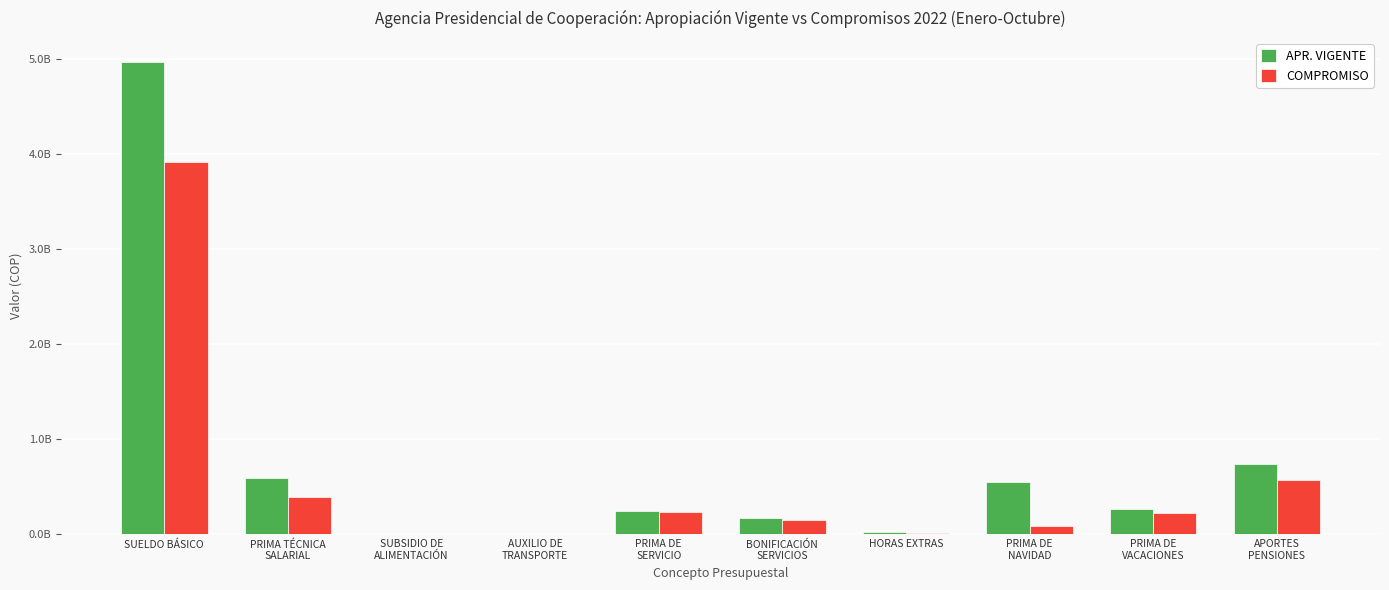

What are all the series names shown in the legend?

APR. VIGENTE, COMPROMISO